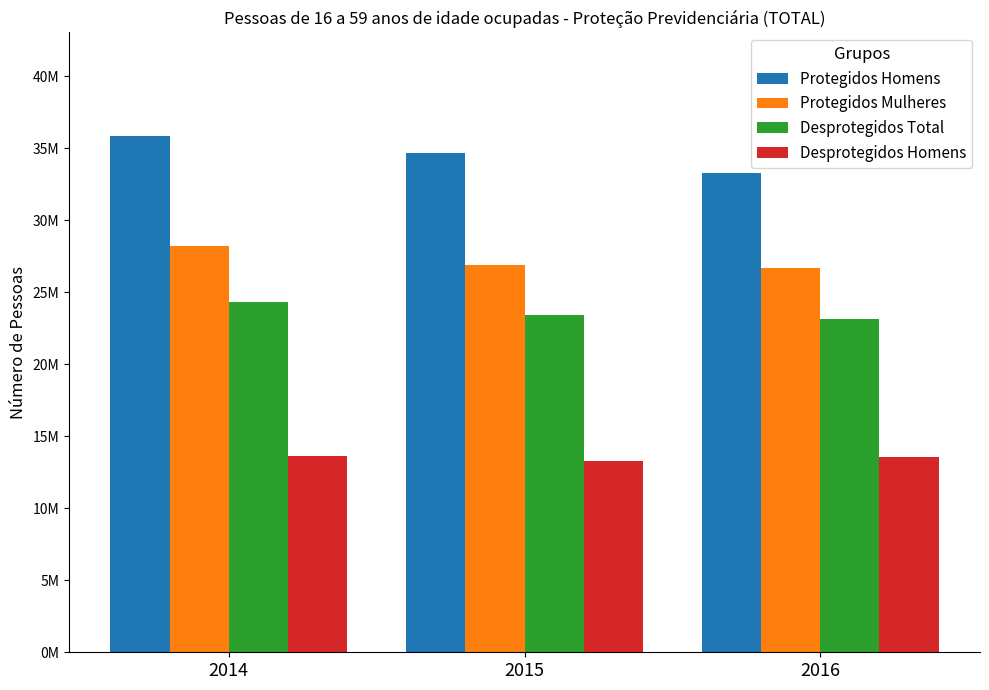

What are all the series names shown in the legend?

Protegidos Homens, Protegidos Mulheres, Desprotegidos Total, Desprotegidos Homens